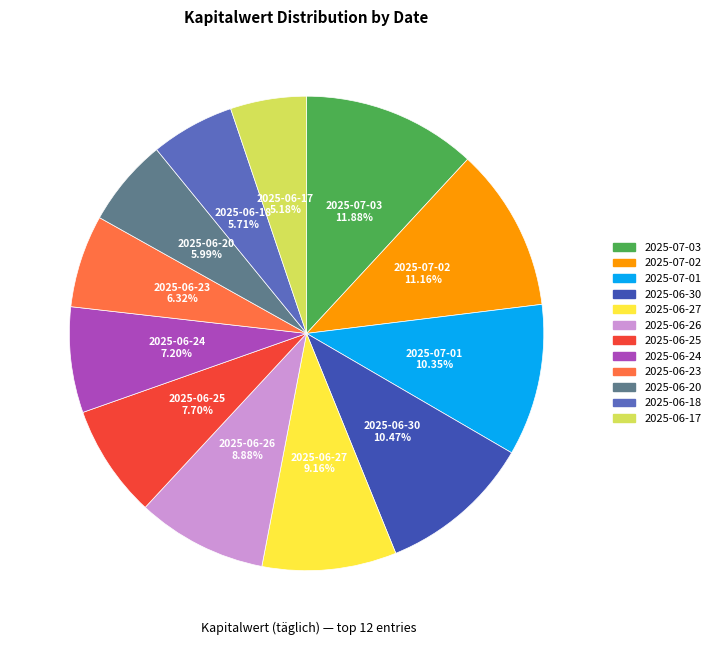

Which has a higher value, 2025-06-26 or 2025-06-18?

2025-06-26